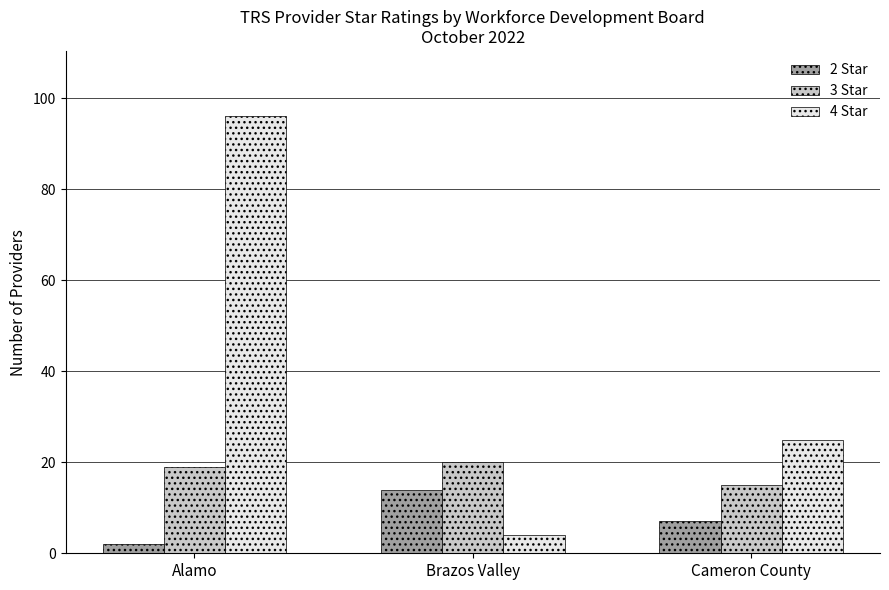

How many data points does each series have?

3